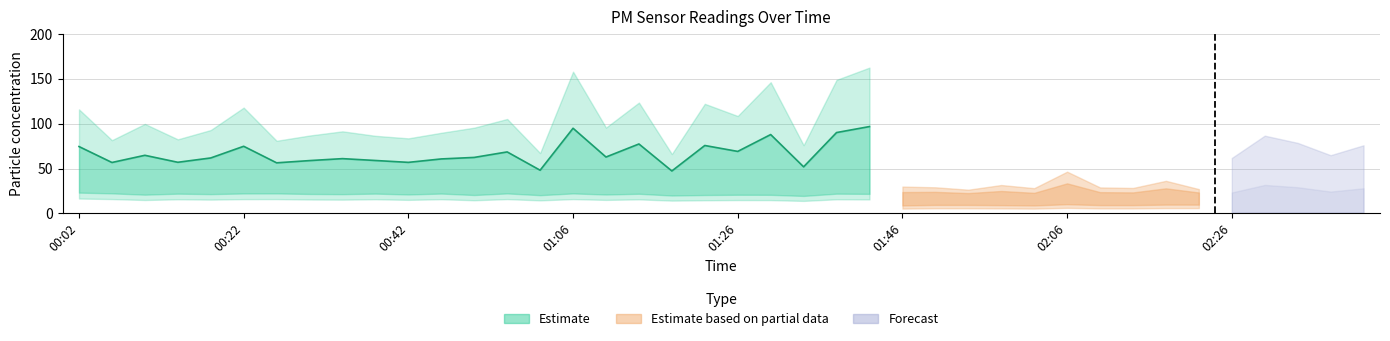

What is the total value across all series at 02:22?

147.1